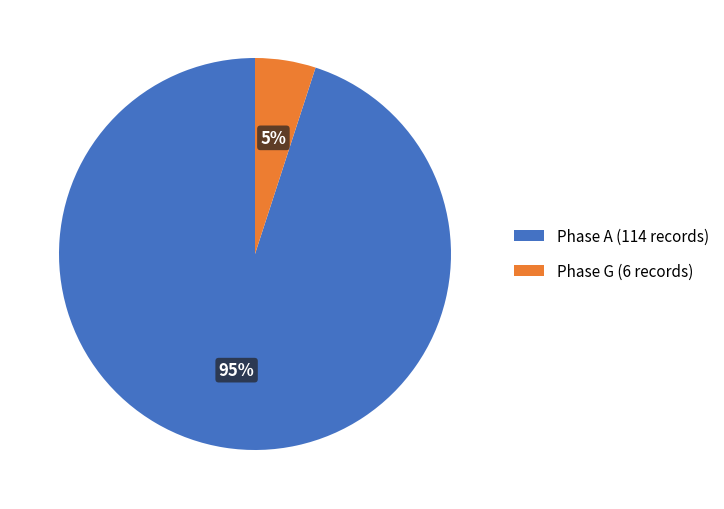

Which has a higher value, Phase A (114 records) or Phase G (6 records)?

Phase A (114 records)